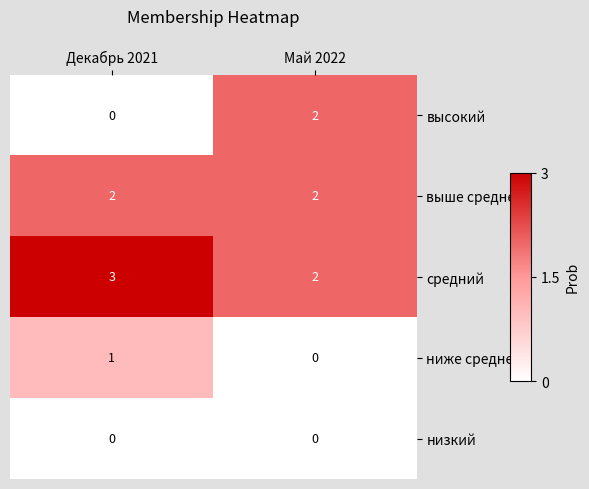

The value of ниже среднего at Май 2022 is 0. True or false?

True